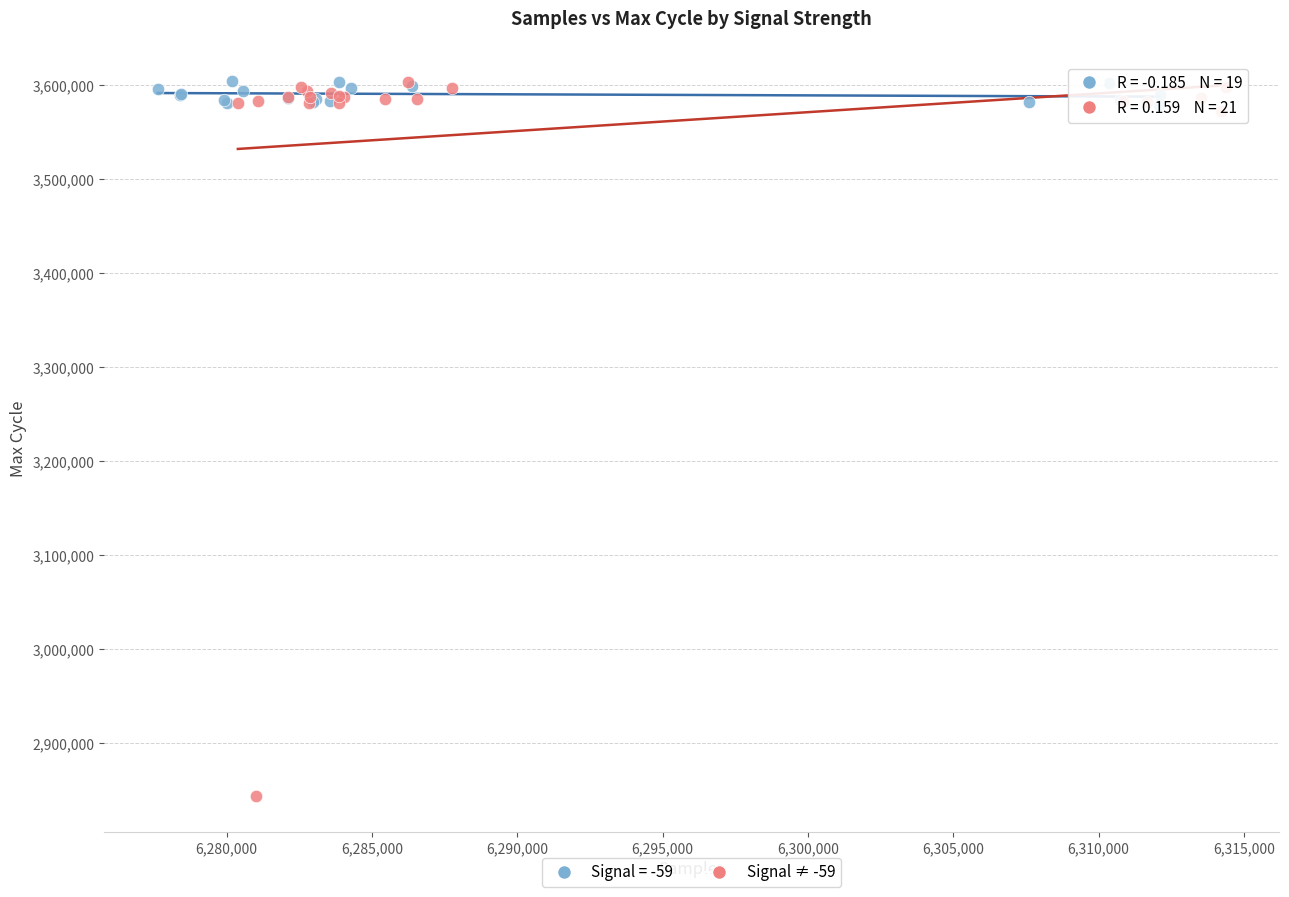

Which series has the widest spread of Y values?

Signal ≠ -59